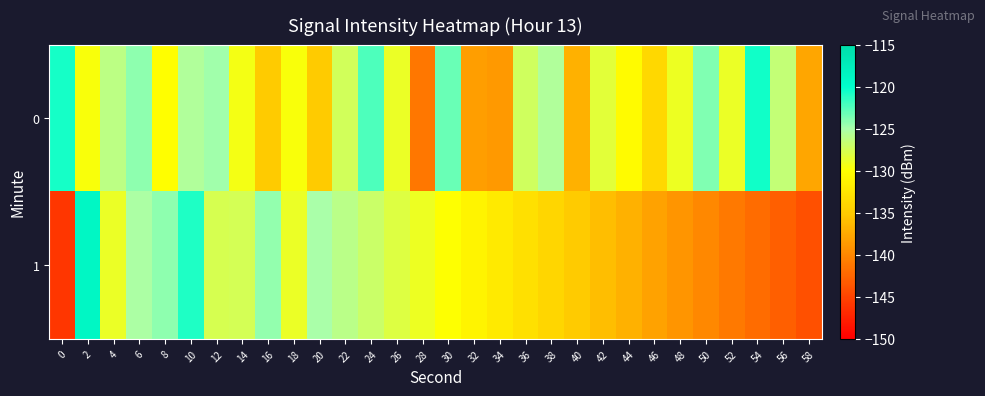

Reading left to right, transcribe all the data shown in this chart.

0: 0=-120.6	2=-129.7	4=-126.1	6=-124.2	8=-130.1	10=-125.5	12=-124.8	14=-129.5	16=-135.0	18=-129.7	20=-135.0	22=-127.4	24=-122.3	26=-128.8	28=-141.2	30=-123.1	32=-138.3	34=-138.8	36=-127.2	38=-125.4	40=-137.0	42=-128.4	44=-130.4	46=-133.9	48=-129.0	50=-123.8	52=-128.9	54=-120.5	56=-126.6	58=-137.8
1: 0=-146.0	2=-118.9	4=-128.9	6=-125.2	8=-124.2	10=-120.9	12=-127.7	14=-127.5	16=-124.4	18=-128.9	20=-125.0	22=-126.0	24=-127.0	26=-128.0	28=-129.0	30=-130.0	32=-131.0	34=-132.0	36=-133.0	38=-134.0	40=-135.0	42=-136.0	44=-137.0	46=-138.0	48=-139.0	50=-140.0	52=-141.0	54=-142.0	56=-143.0	58=-144.0